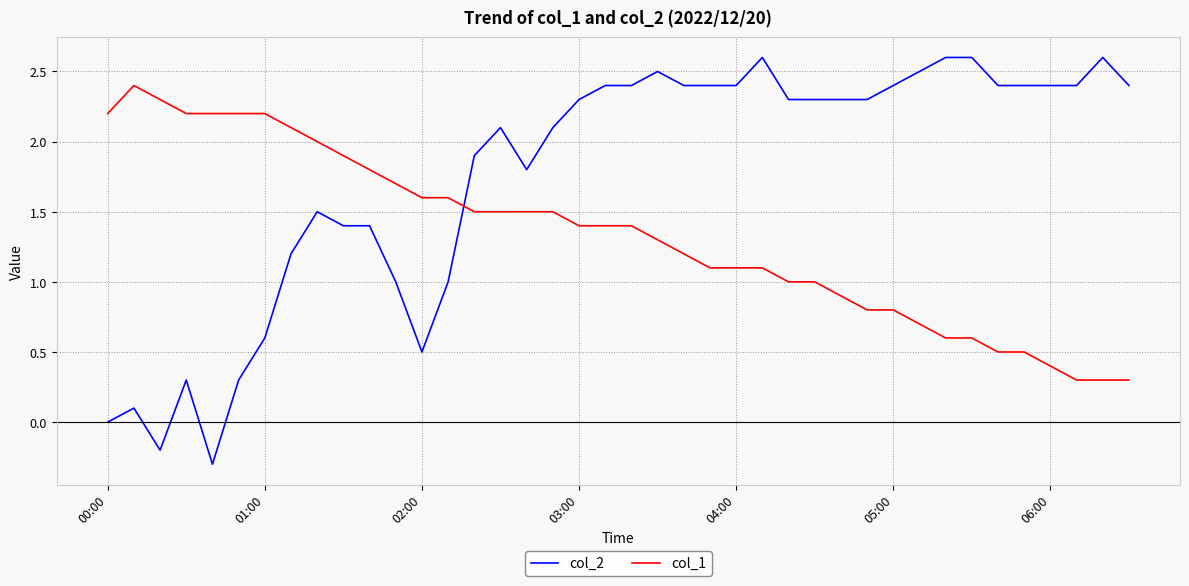

Rank the series by their average value, from lowest to highest.

col_1, col_2